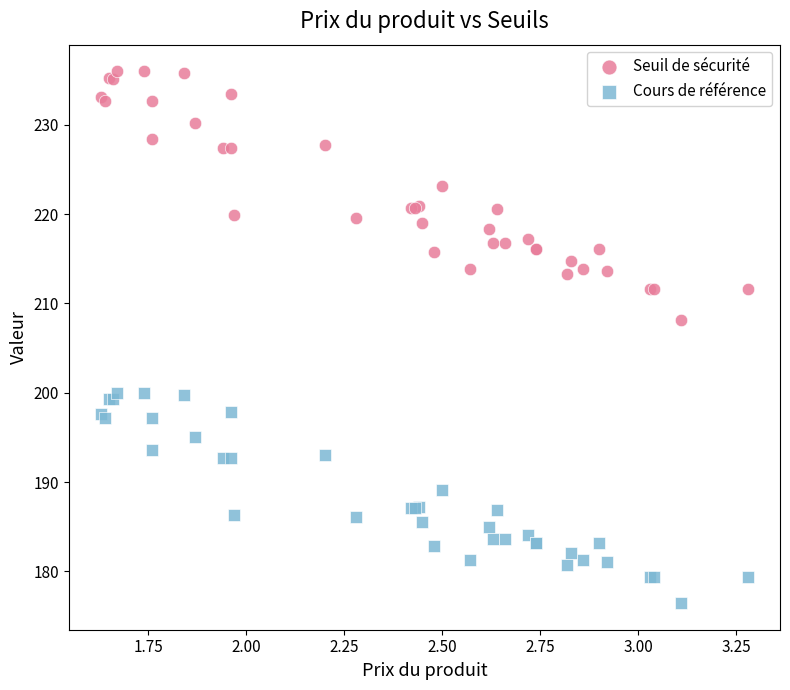

Which series reaches the maximum Y coordinate?

Seuil de sécurité